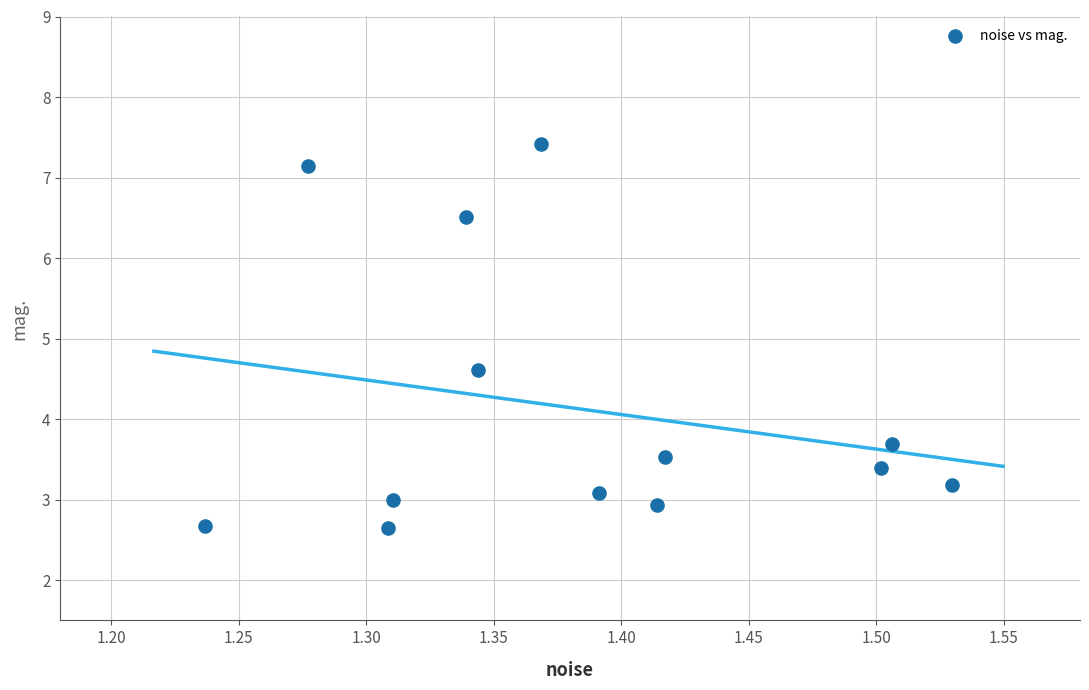

What Y value in the scatter plot is closest to 5?

4.6